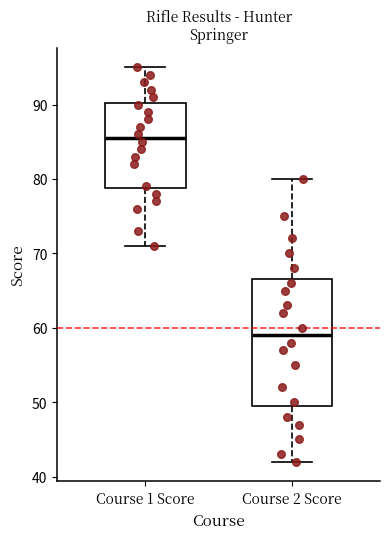

Reading left to right, read every box against the y-axis: the position of its median line, the range the box covers, and the ends of its whiskers. The values are not printed on the chart, so give them approximately, as read against the axis.

Course 1 Score: median 86, box 79 to 90, whiskers 71 to 95
Course 2 Score: median 59, box 50 to 67, whiskers 42 to 80